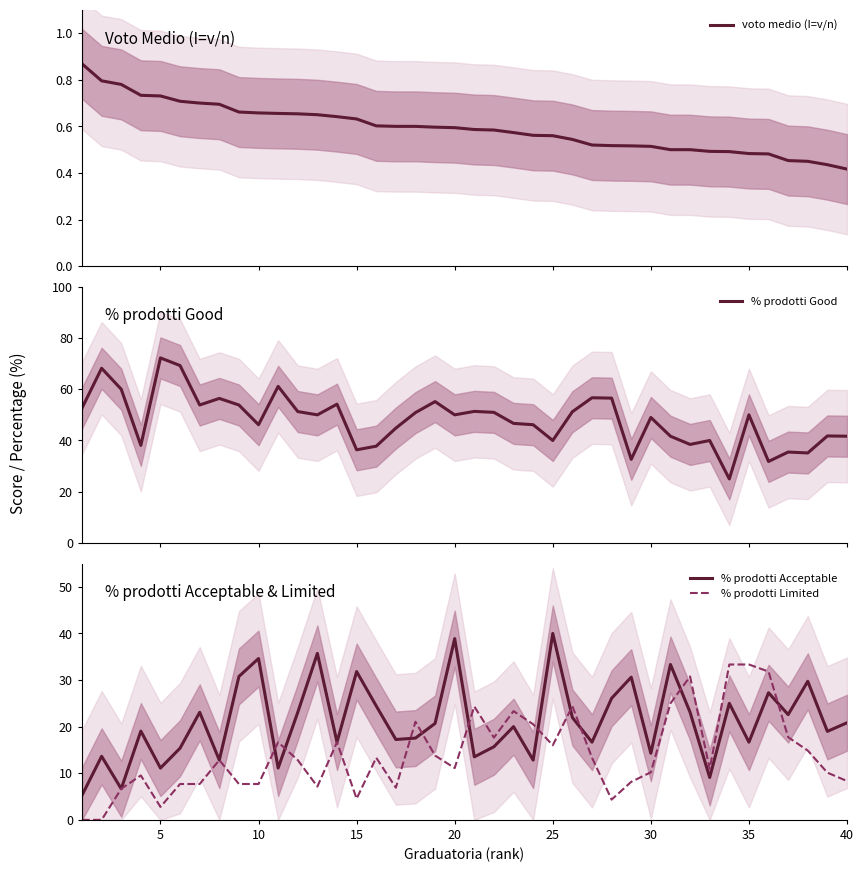

At which label does % prodotti Acceptable reach its peak?

25